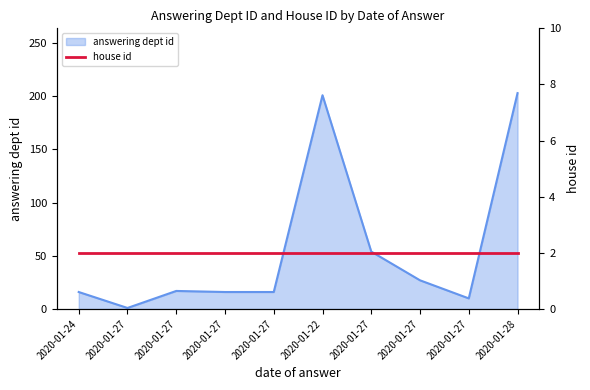

Rank the categories by value from lowest to highest.

2020-01-27, 2020-01-27, 2020-01-24, 2020-01-27, 2020-01-27, 2020-01-27, 2020-01-27, 2020-01-27, 2020-01-22, 2020-01-28